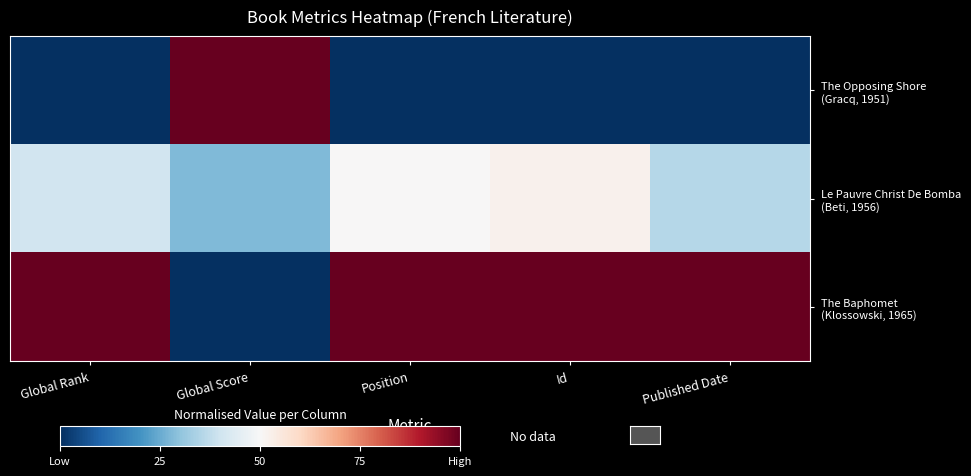

List the series in order of their peak value, highest first.

The Opposing Shore (Gracq, 1951), The Baphomet (Klossowski, 1965), Le Pauvre Christ De Bomba (Beti, 1956)